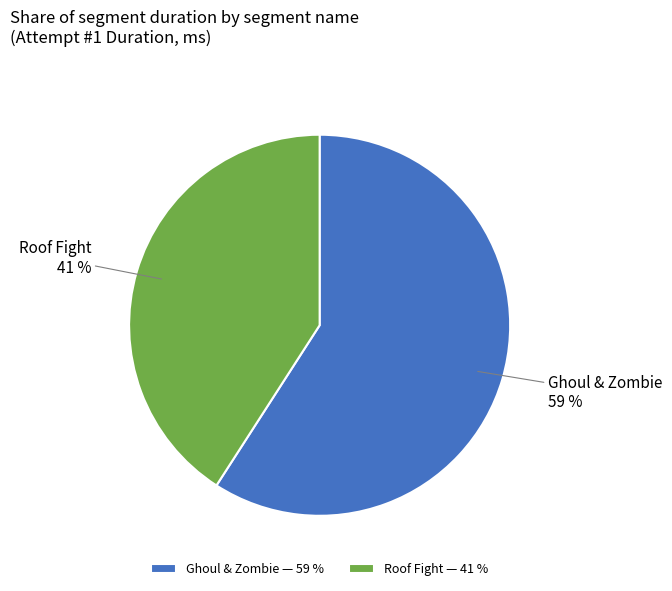

Is the sum of Ghoul & Zombie and Roof Fight greater than half?

Yes